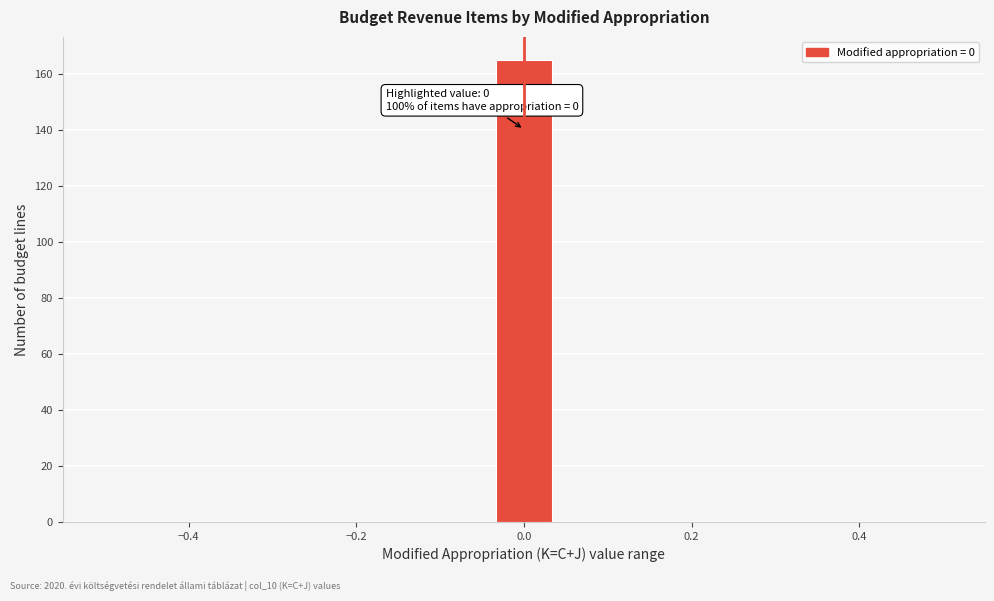

Around what value on the x-axis is the tallest bar? Give the approximate position of its centre, as read against the axis.

0.00